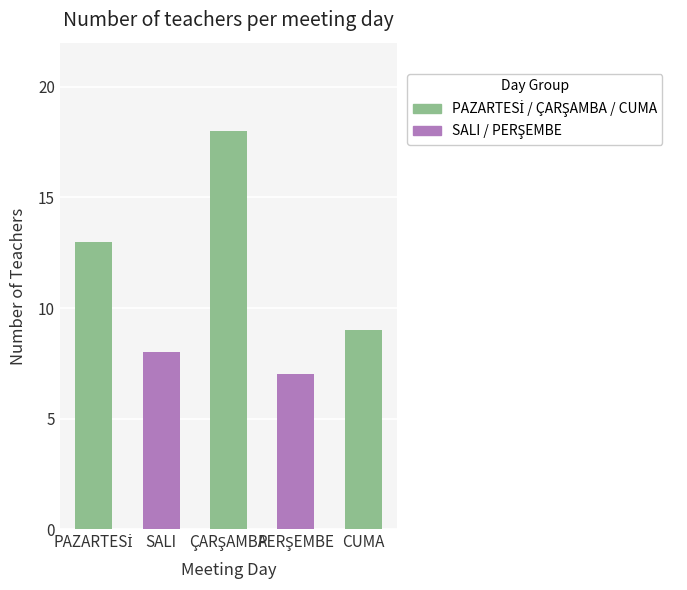

Count the number of categories in the chart.

5